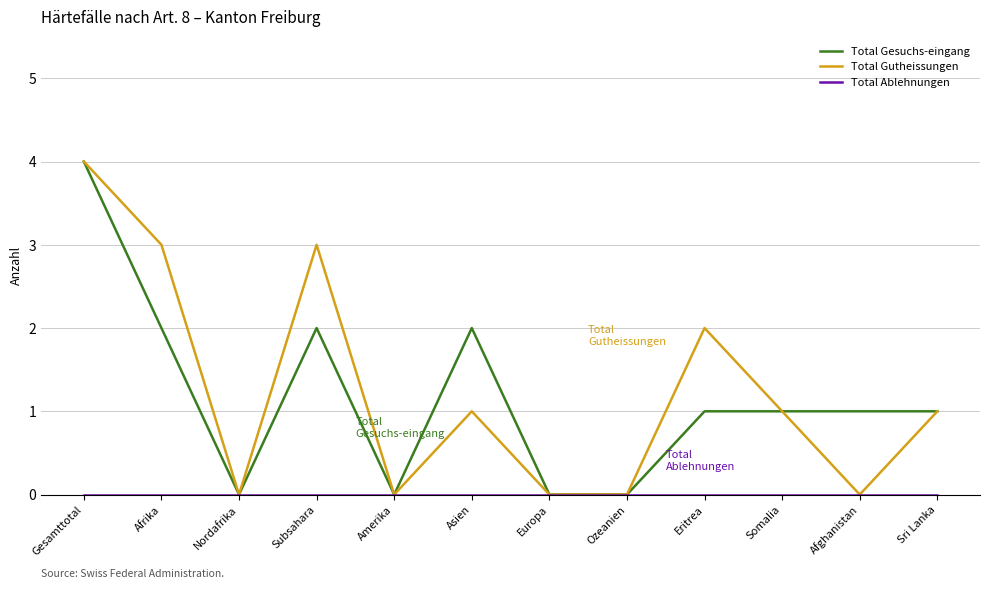

What is the greatest value displayed?

4